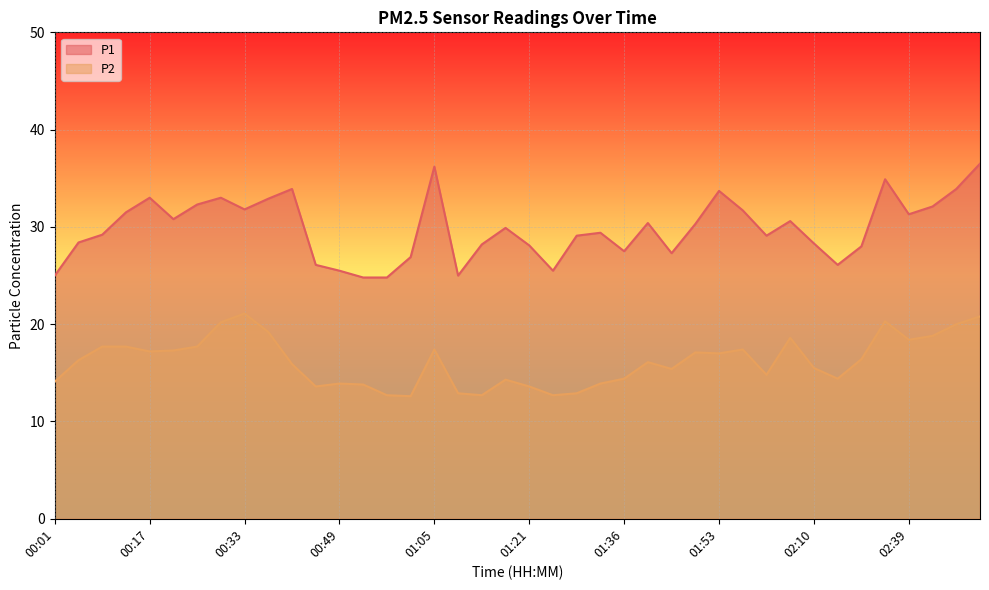

What are all the series names shown in the legend?

P1, P2